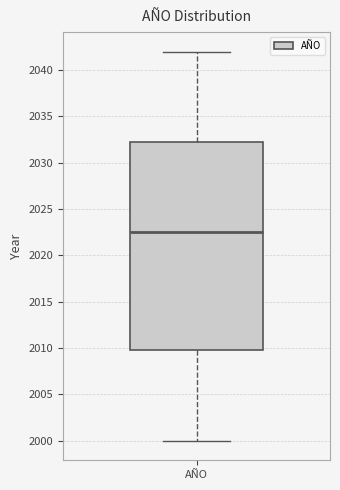

Read this box plot against the y-axis: the position of the median line, the range covered by the box, and the ends of both whiskers. The values are not printed on the chart, so give them approximately, as read against the axis.

median 2022.5, box 2010.0 to 2032.5, whiskers 2000.0 to 2042.0